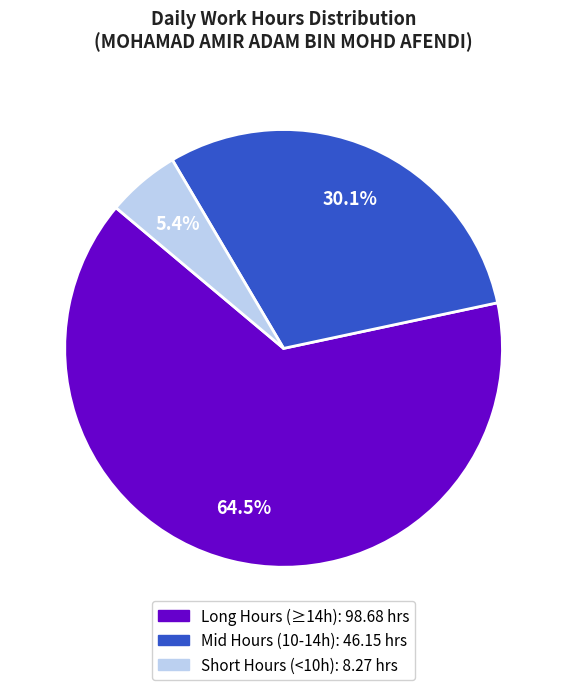

Is there any slice that represents more than half of the pie?

Yes